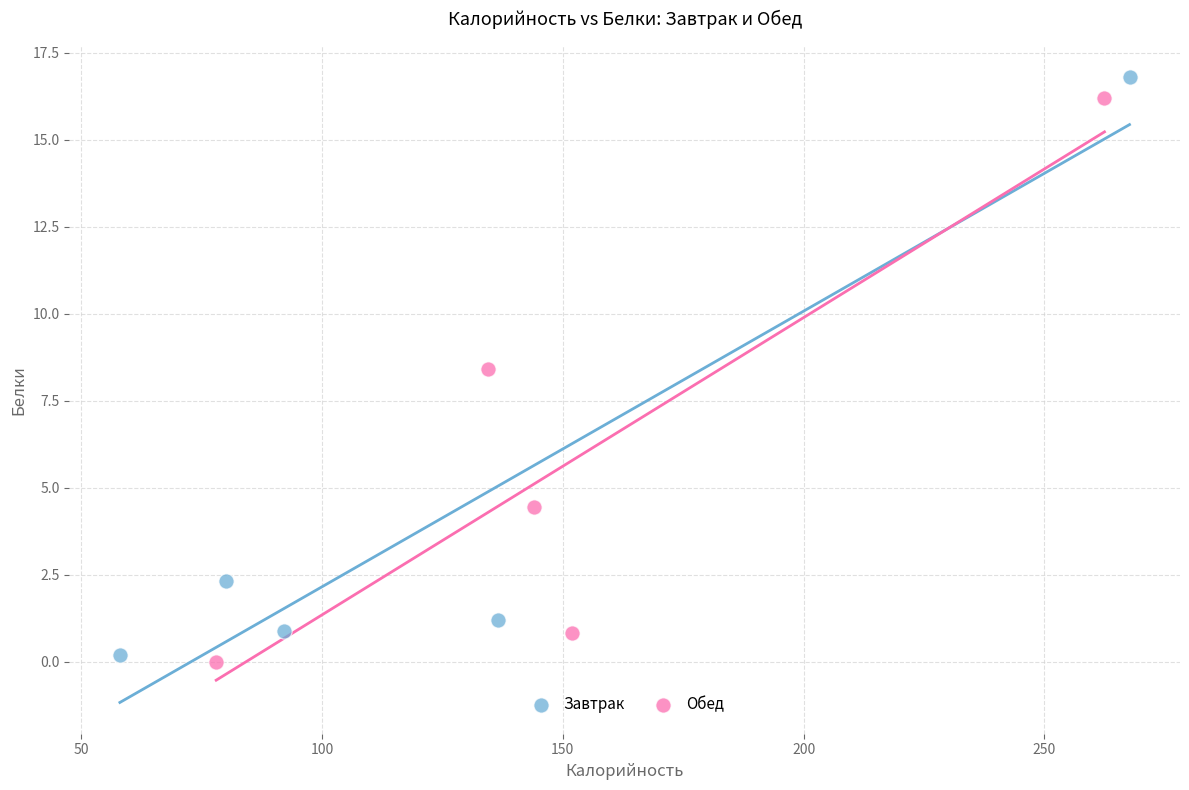

Which series has the largest Y range (max minus min)?

Завтрак